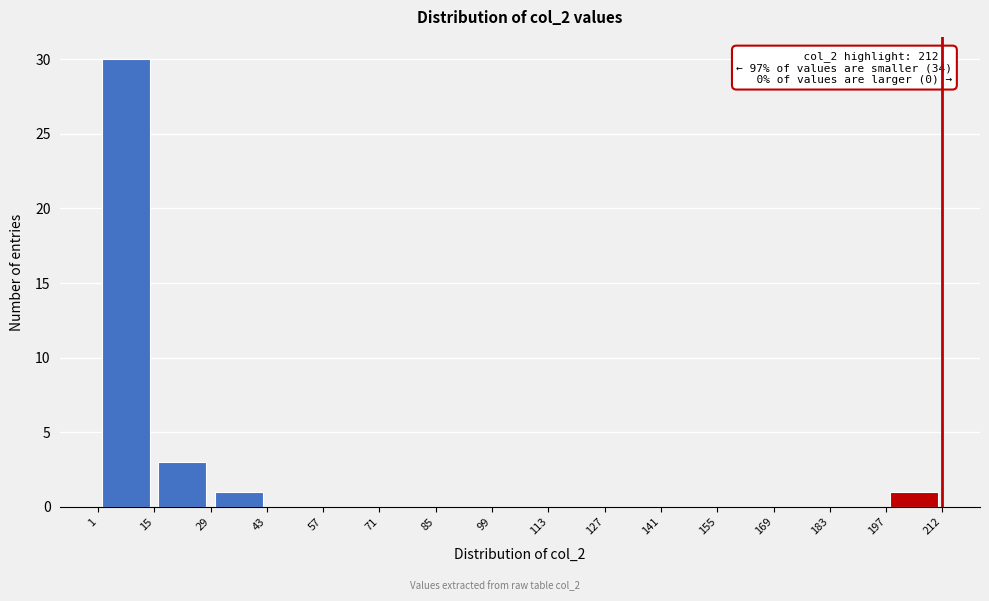

Which range on the x-axis has the tallest bar?

1 to 15